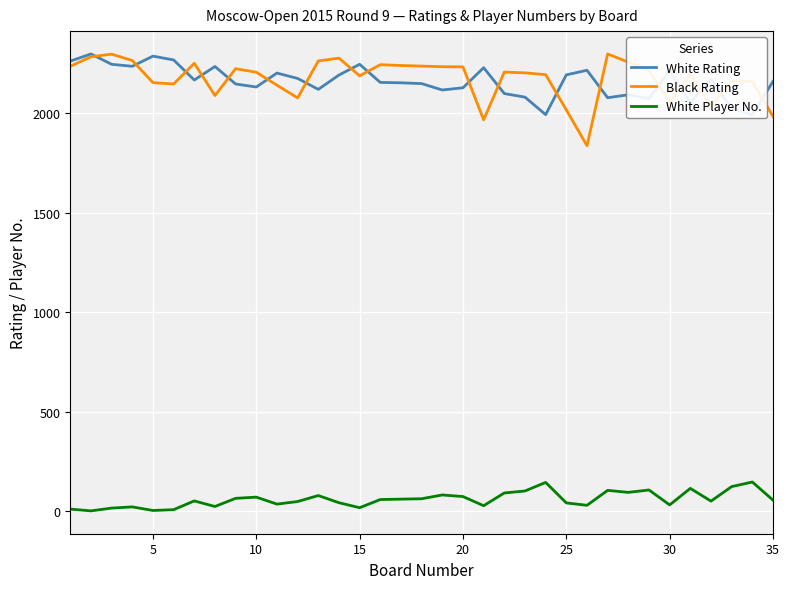

True or false: White Rating and White Player No. intersect in this chart.

False